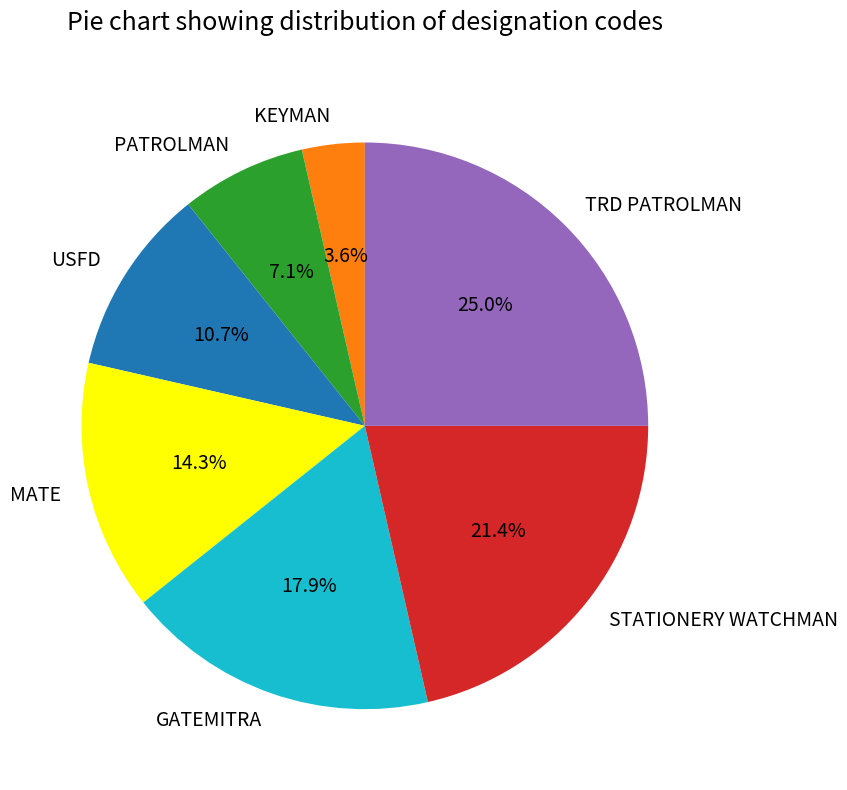

Is the sum of PATROLMAN and GATEMITRA greater than half?

No